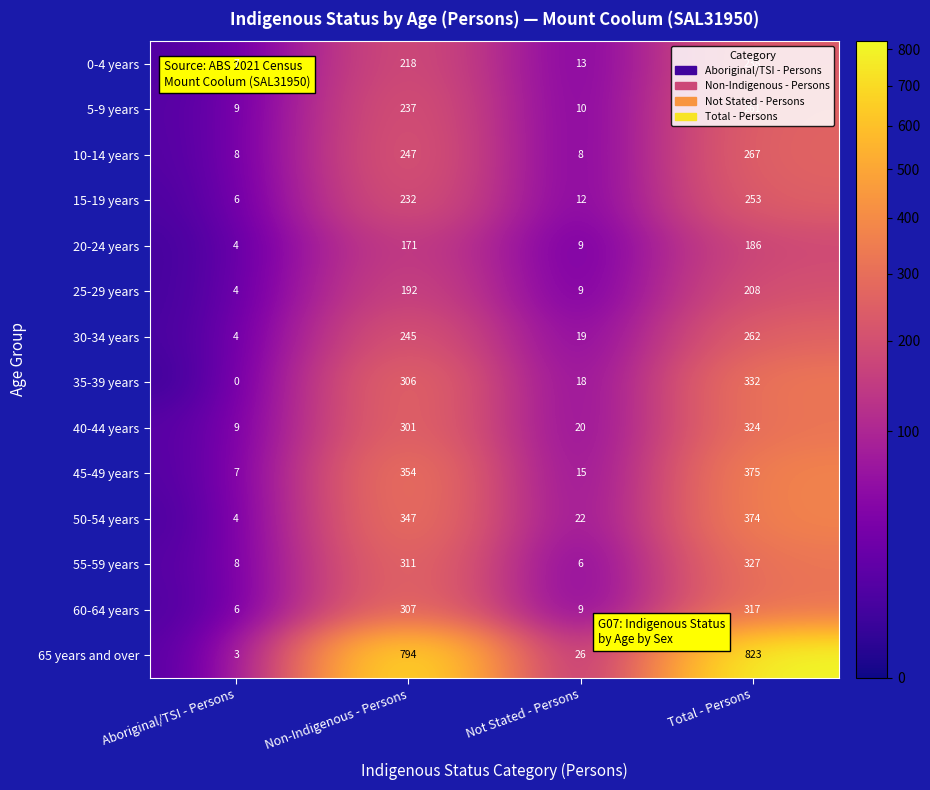

At which label is 60-64 years closest to 161?

Non-Indigenous - Persons